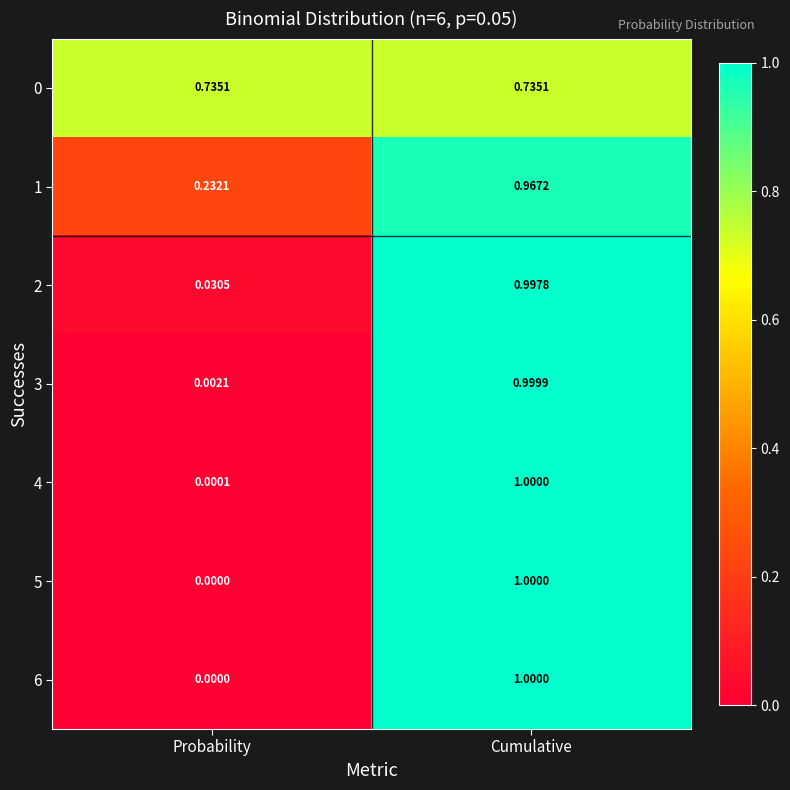

Is the value of 3 at Probability greater than the value of 2 at Probability?

No